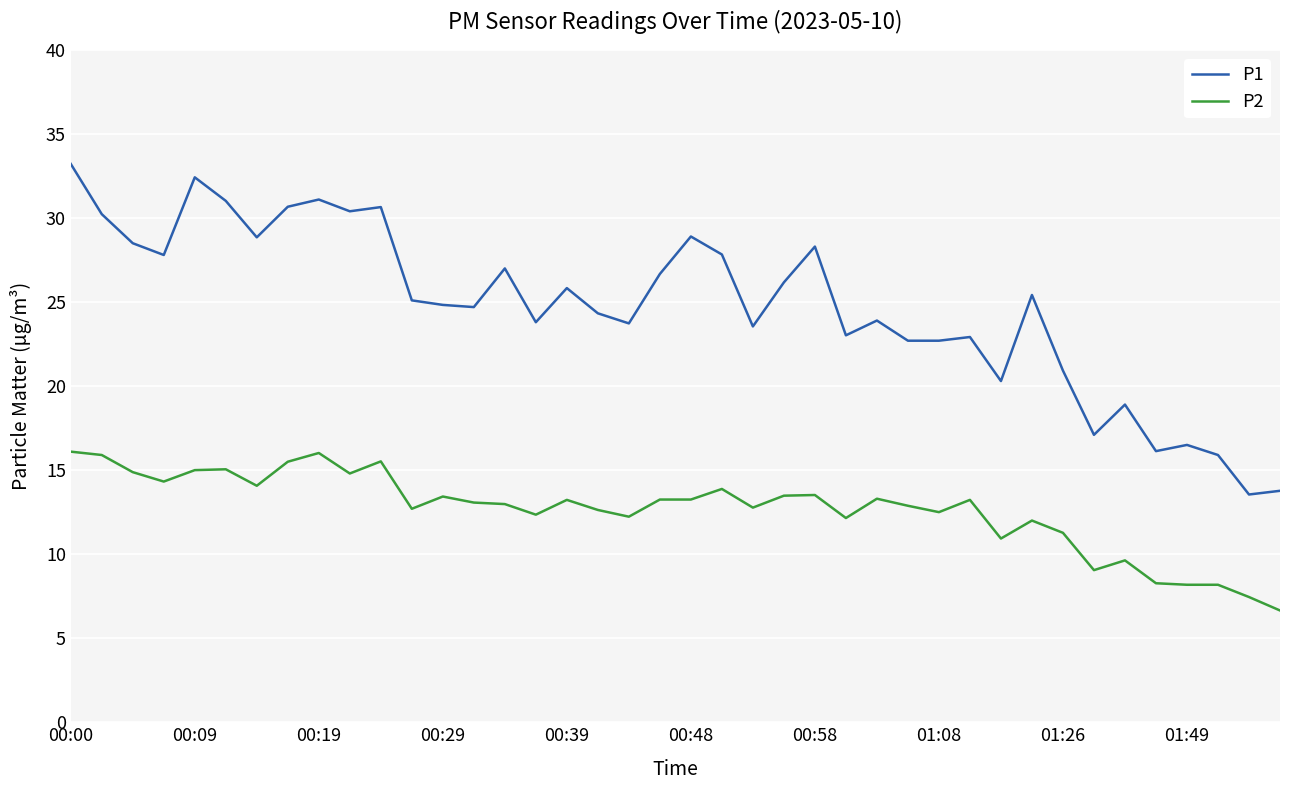

Which series has the largest total across all categories?

P1